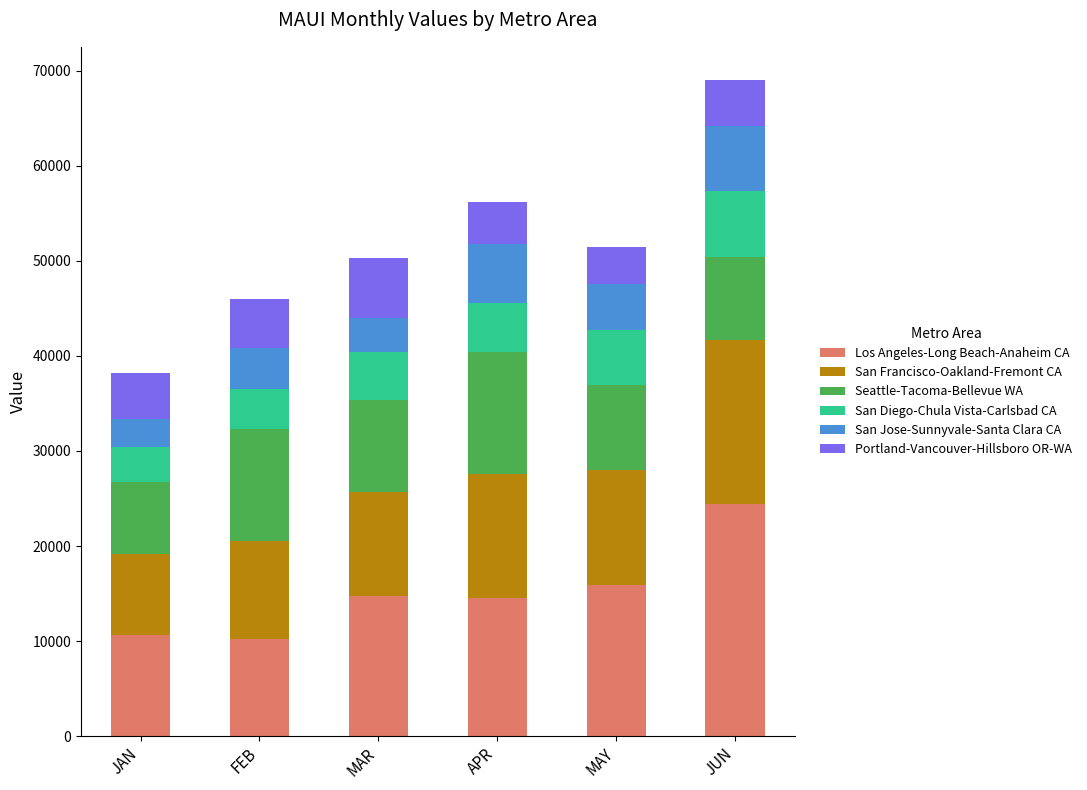

What is the sum of the Los Angeles-Long Beach-Anaheim CA values at MAR and FEB?

24942.3